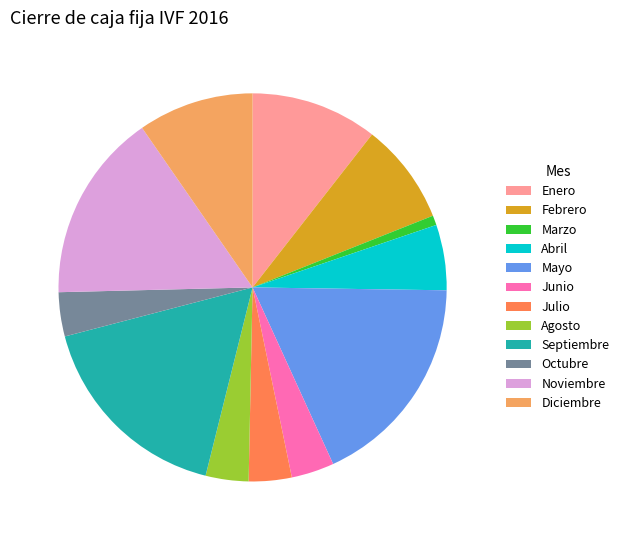

What is the smallest slice in the pie chart?

Marzo